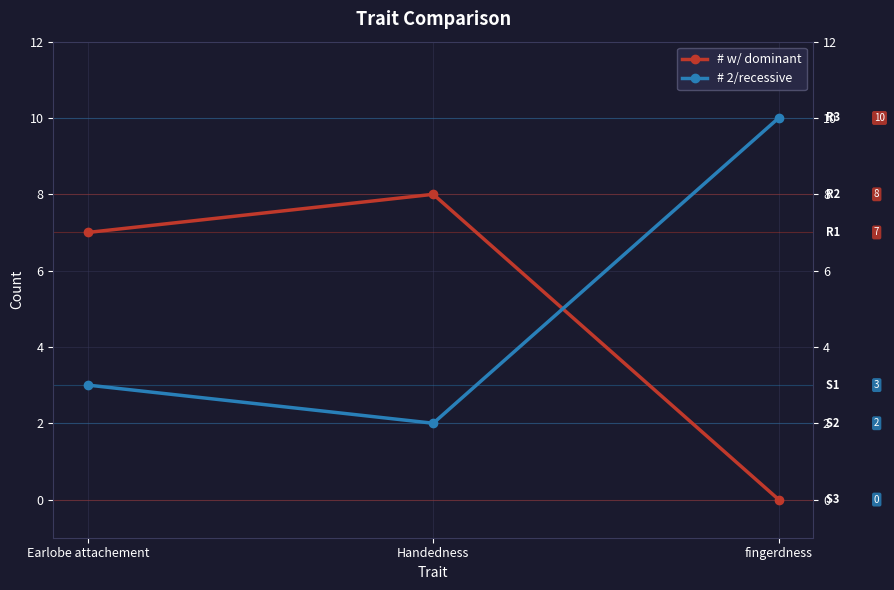

What is the spread (max minus min) of values at Handedness?

6